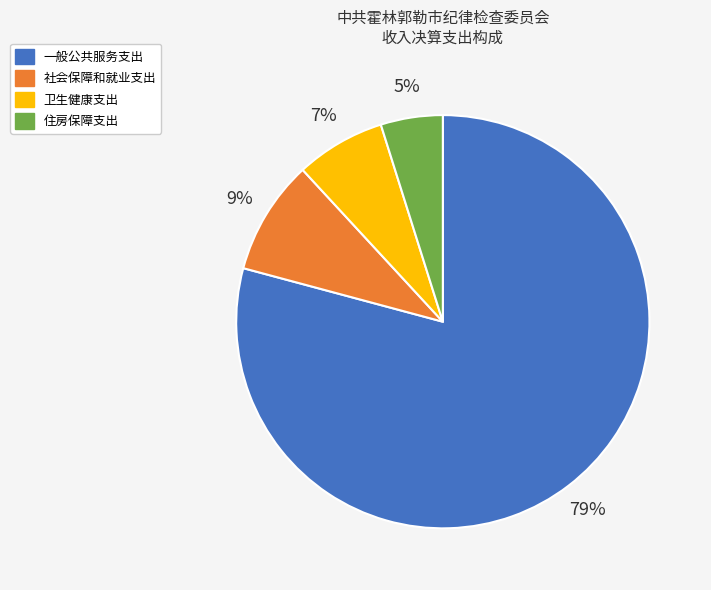

How many slices are in this pie chart?

4